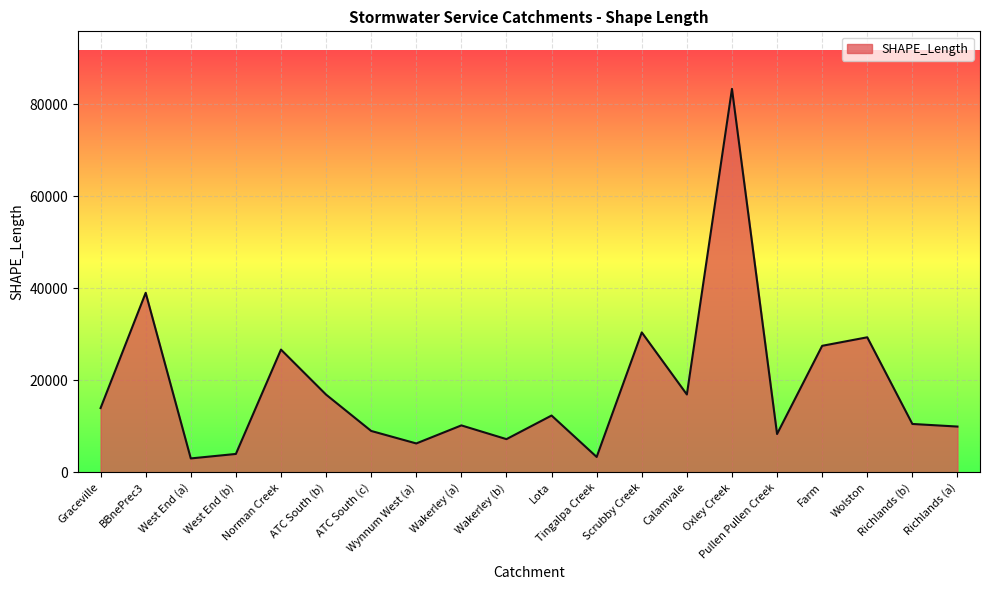

True or false: the data shows 15686.5 at Norman Creek.

False